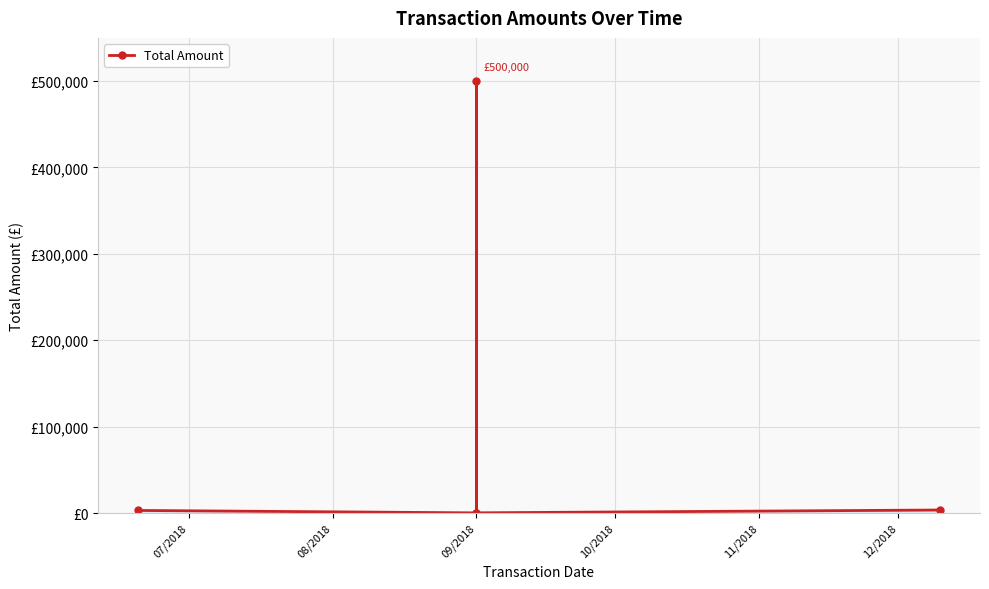

Reading left to right, what are all the values shown in this chart?

3000	200	500000	250	3500